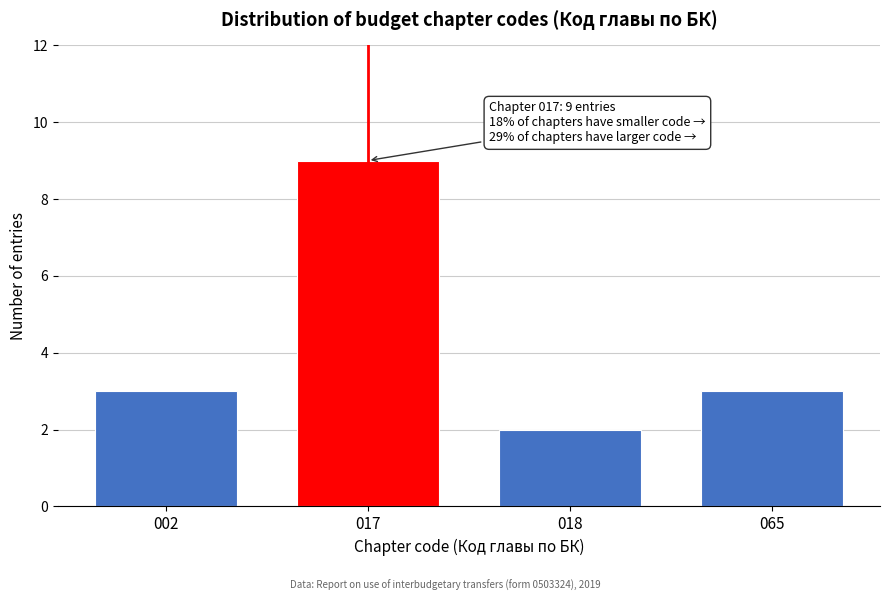

Reading left to right, transcribe all the data shown in this chart.

002=3	017=9	018=2	065=3